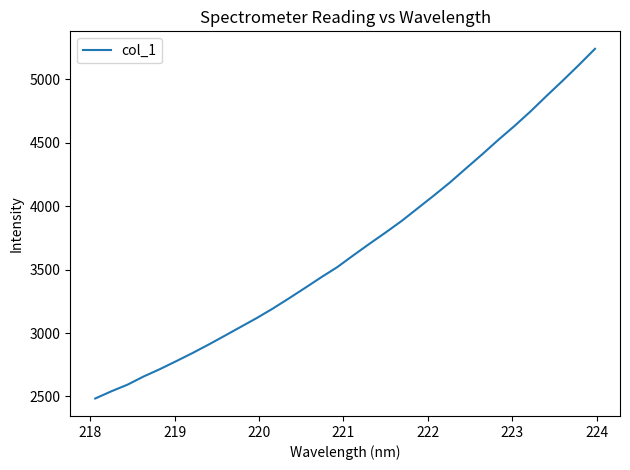

What is the maximum value shown in the chart?

5238.9